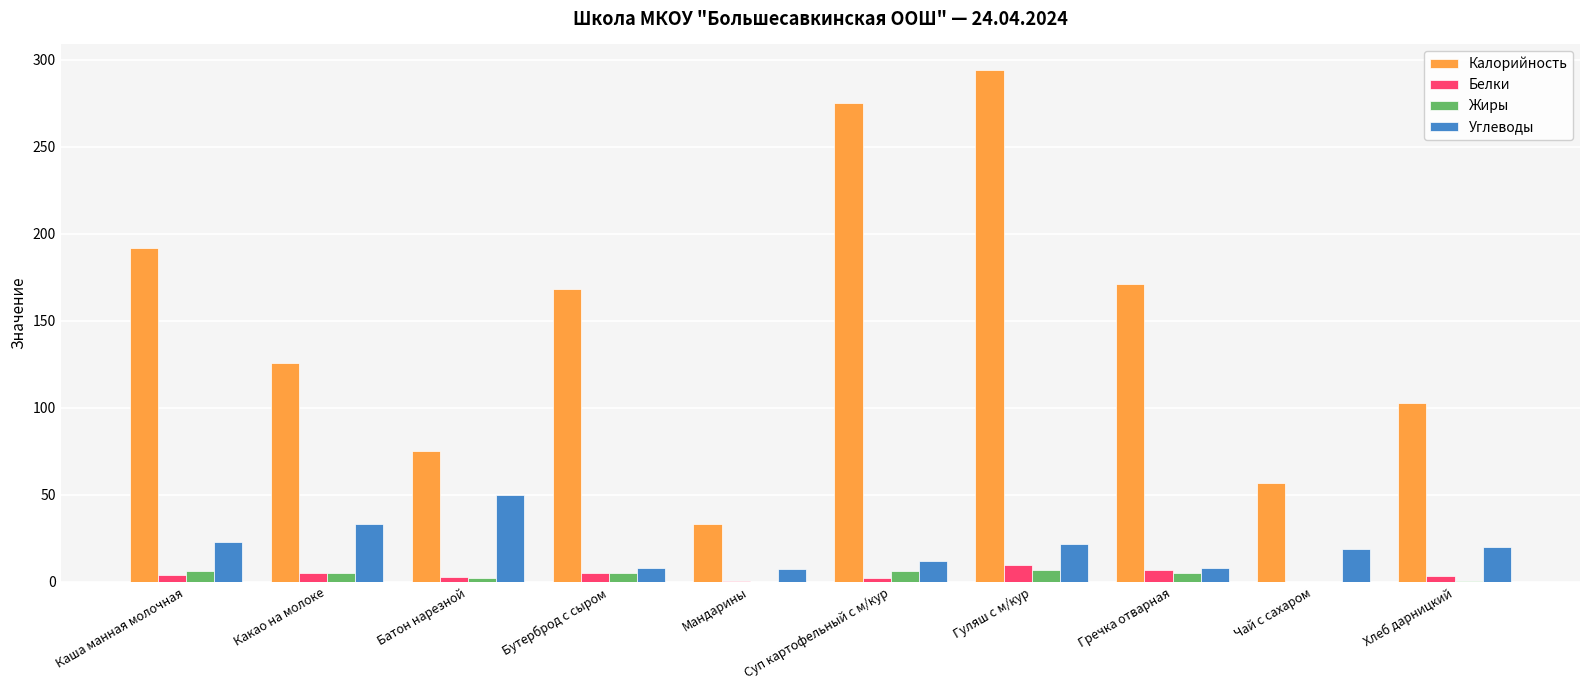

At which label is Калорийность closest to 163?

Бутерброд с сыром